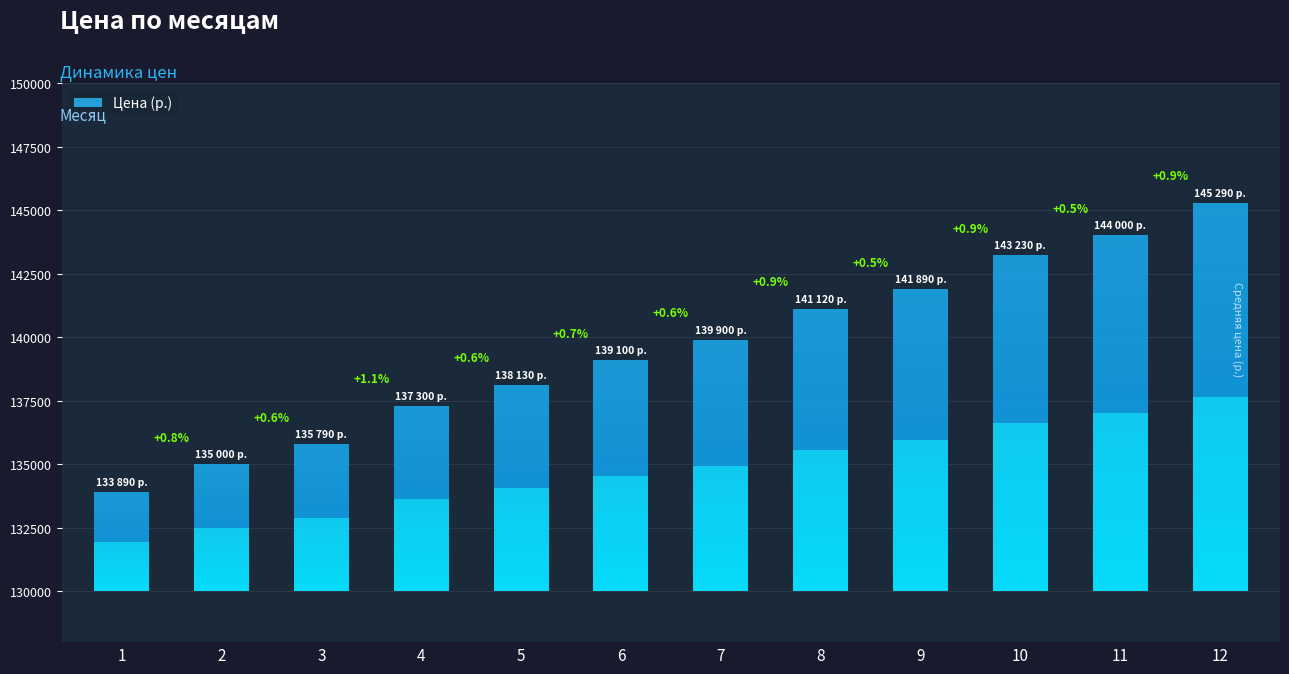

How many distinct data groups are displayed?

1